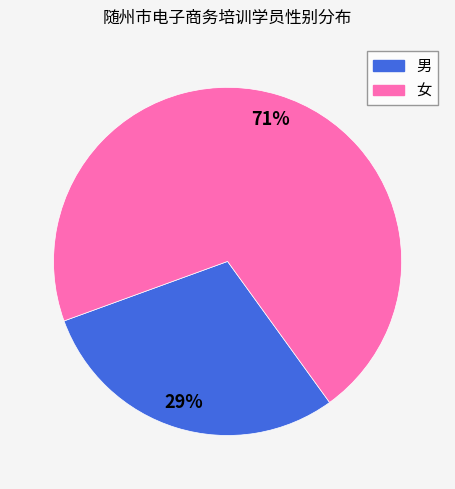

What is the ratio of the value at 男 to the value at 女?

0.4